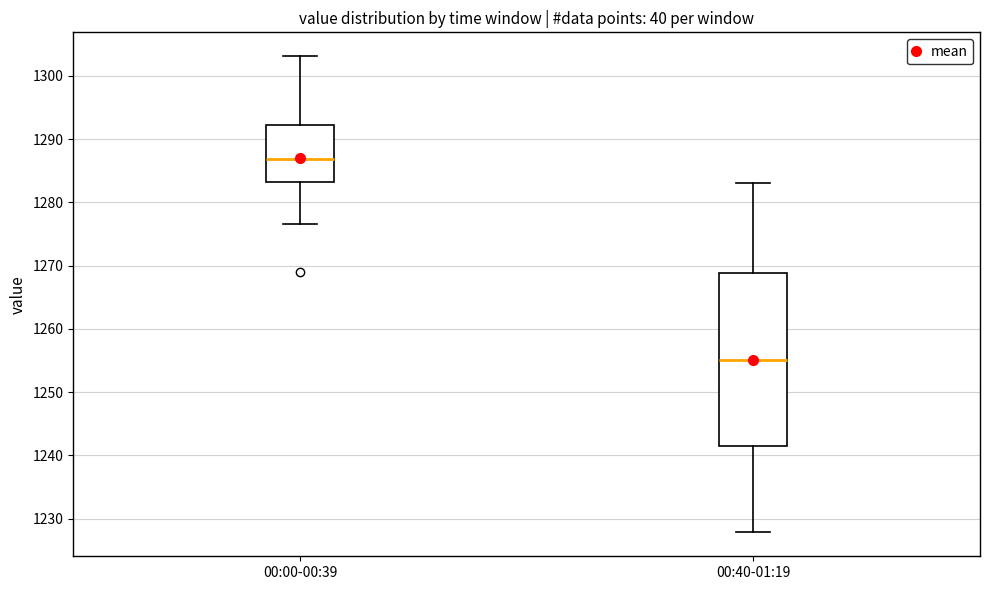

Reading left to right, transcribe this box plot: for each box, give where its median line is, the range the box spans, and where its two whiskers end, as read against the y-axis. The values are not printed on the chart, so give them approximately, as read against the axis.

00:00-00:39: median 1287, box 1283 to 1292, whiskers 1277 to 1303
00:40-01:19: median 1255, box 1241 to 1269, whiskers 1228 to 1283